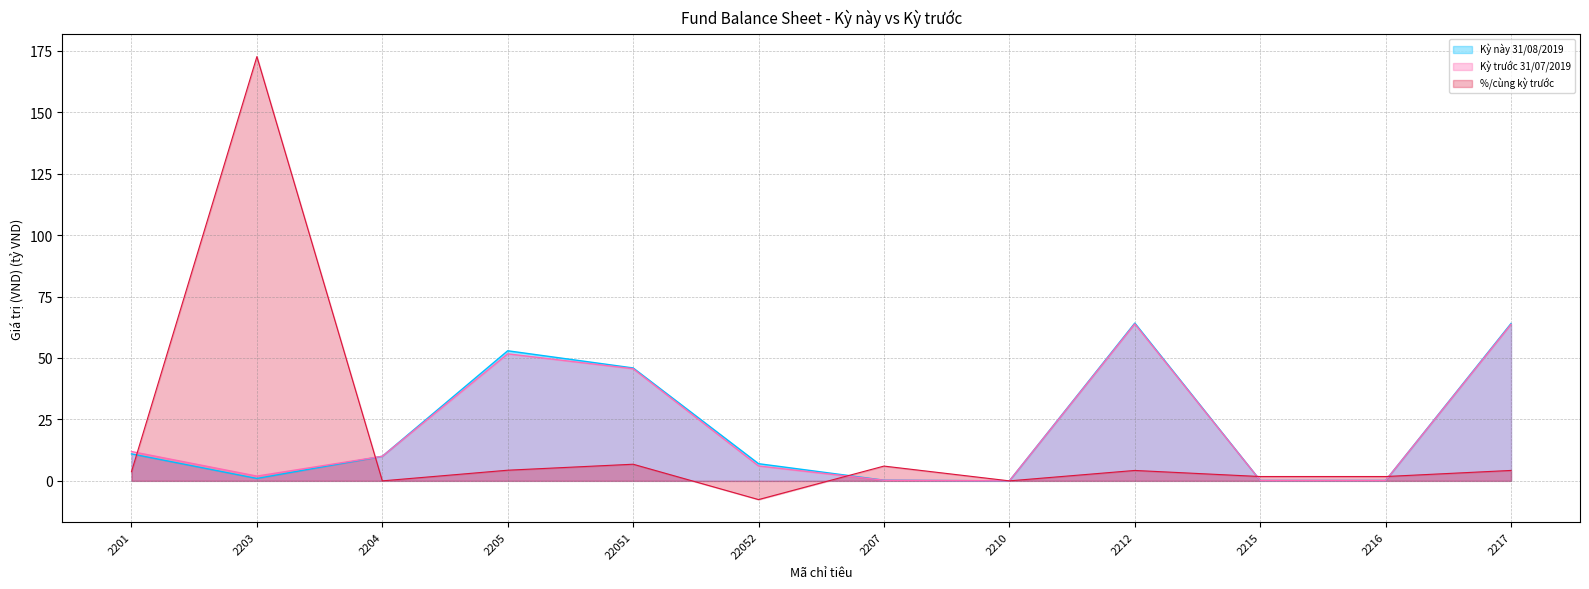

What is the minimum value shown in the chart?

-7.6